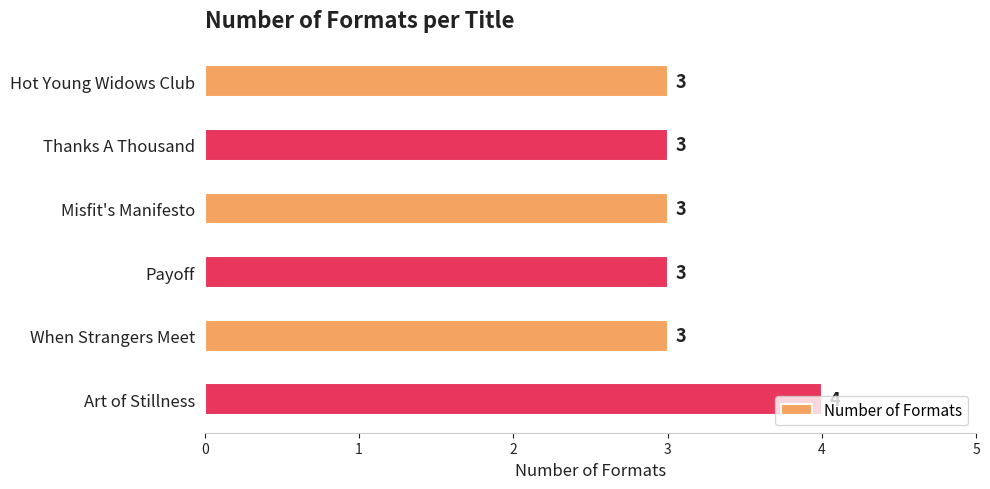

What is the sum of all values?

19